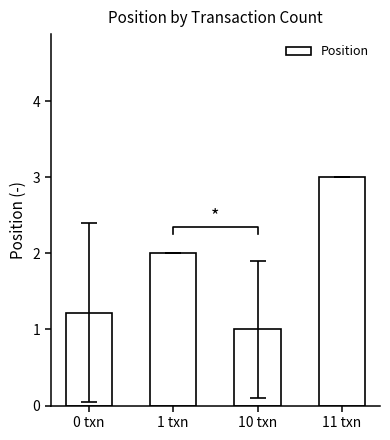

What is the minimum value shown in the chart?

1.0